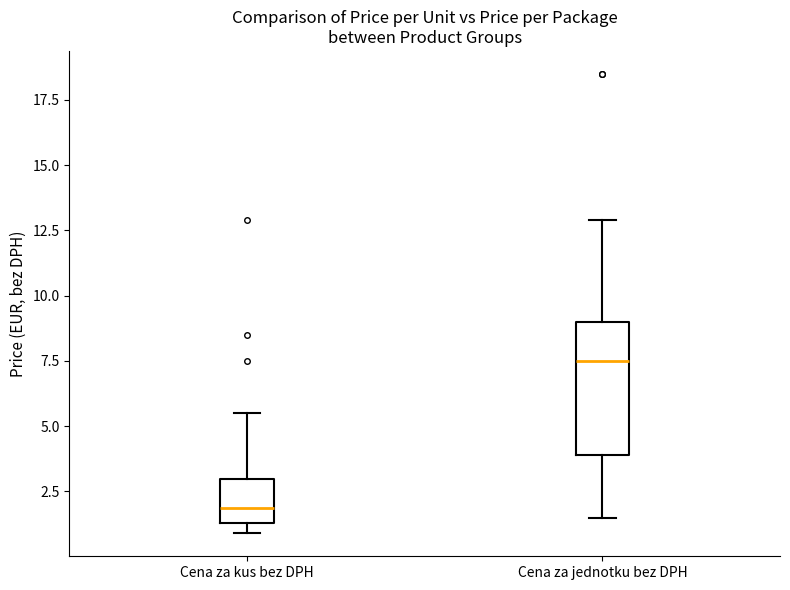

Which box is the tallest, from its lower edge to its upper edge?

Cena za jednotku bez DPH